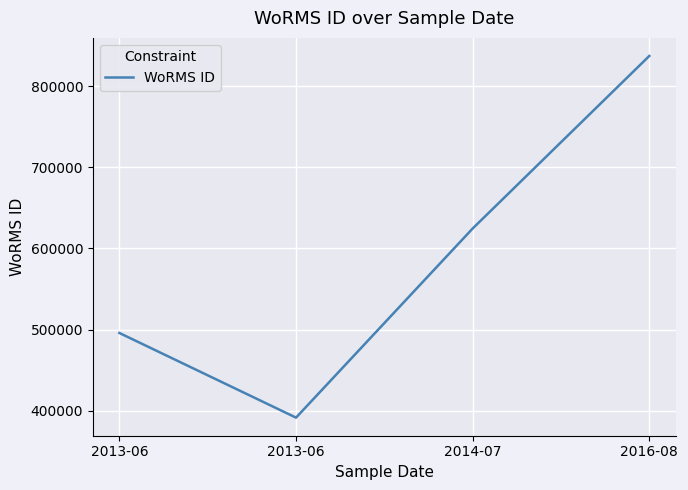

True or false: the data shows 738485 at 2013-06.

False